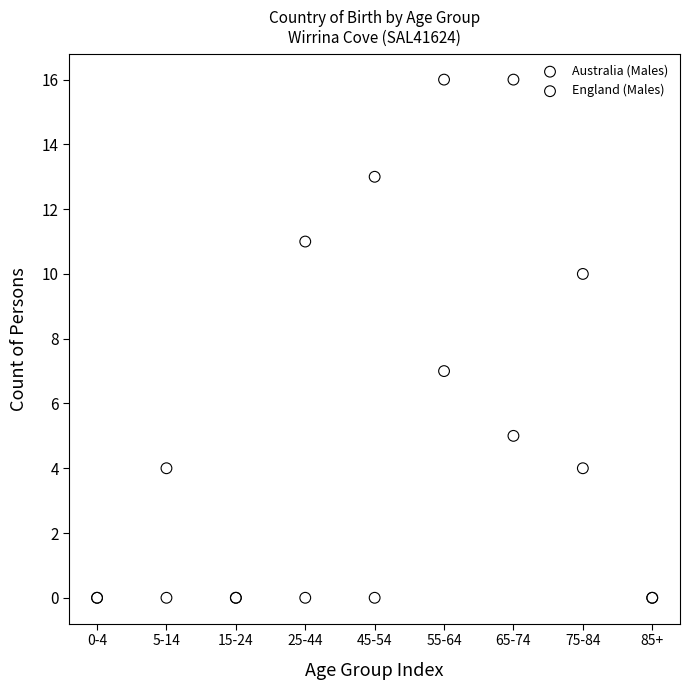

In the Australia (Males) series, what Y value is closest to 8?

10